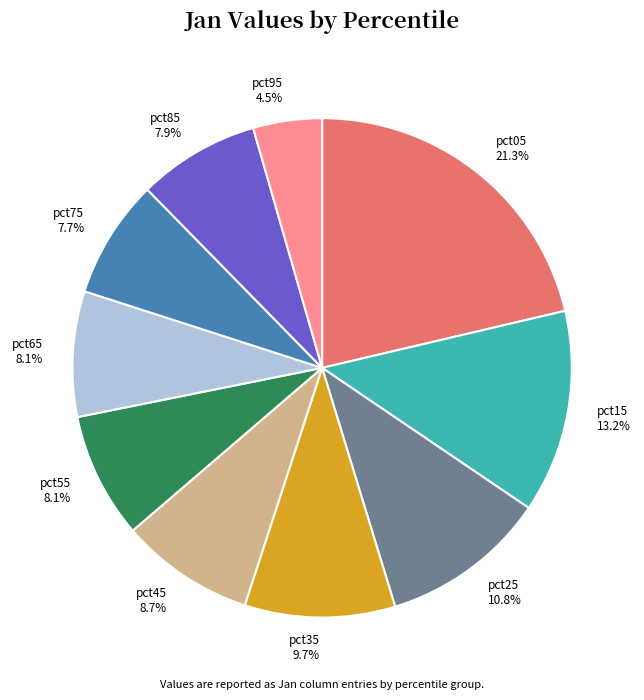

Which category has the smallest portion of the pie?

pct95